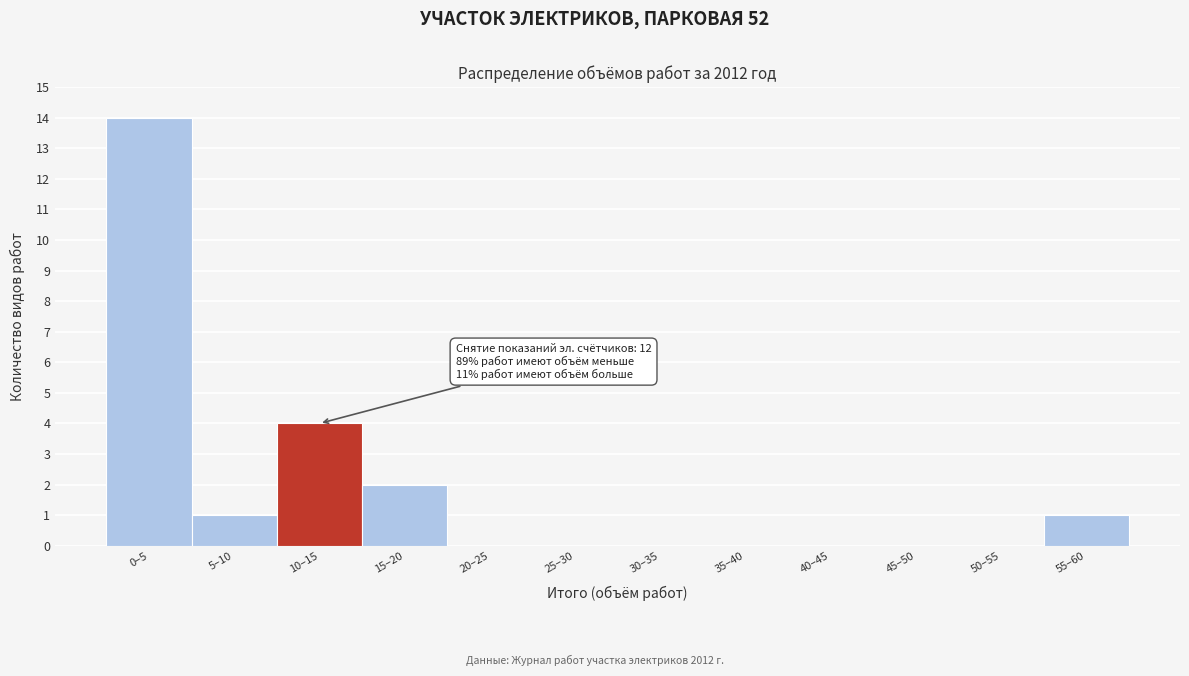

Reading left to right, extract all data points from this chart.

0–5=14	5–10=1	10–15=4	15–20=2	20–25=0	25–30=0	30–35=0	35–40=0	40–45=0	45–50=0	50–55=0	55–60=1